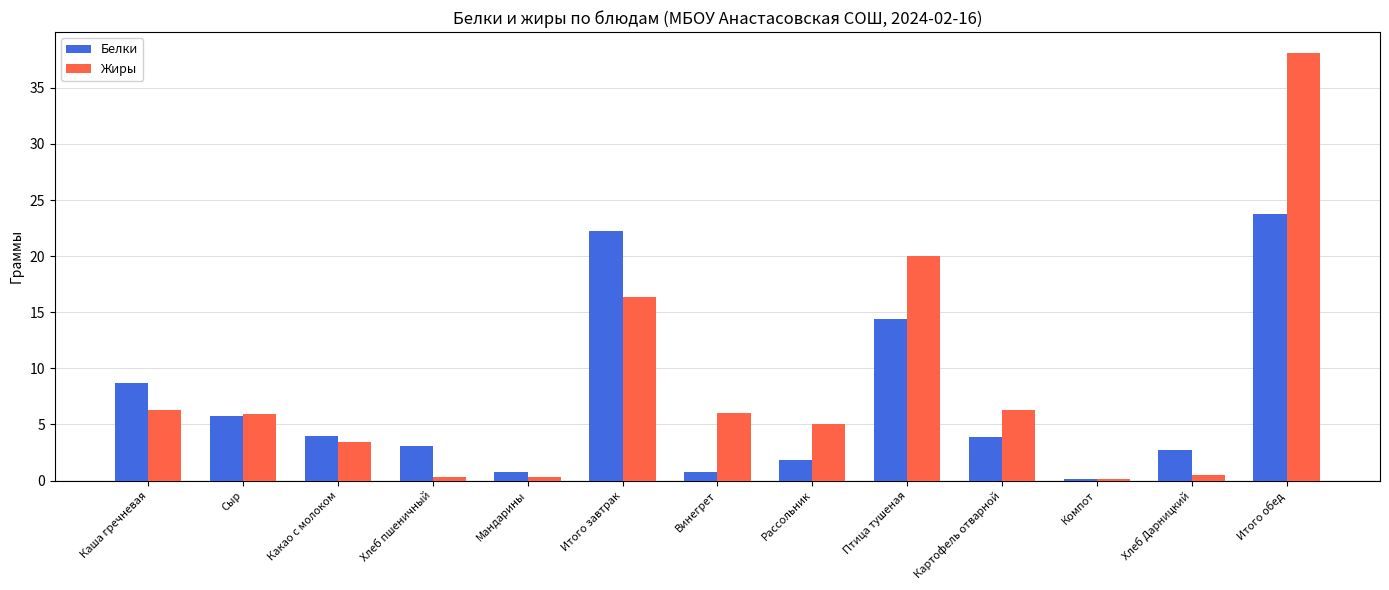

What is the minimum value for Жиры?

0.2